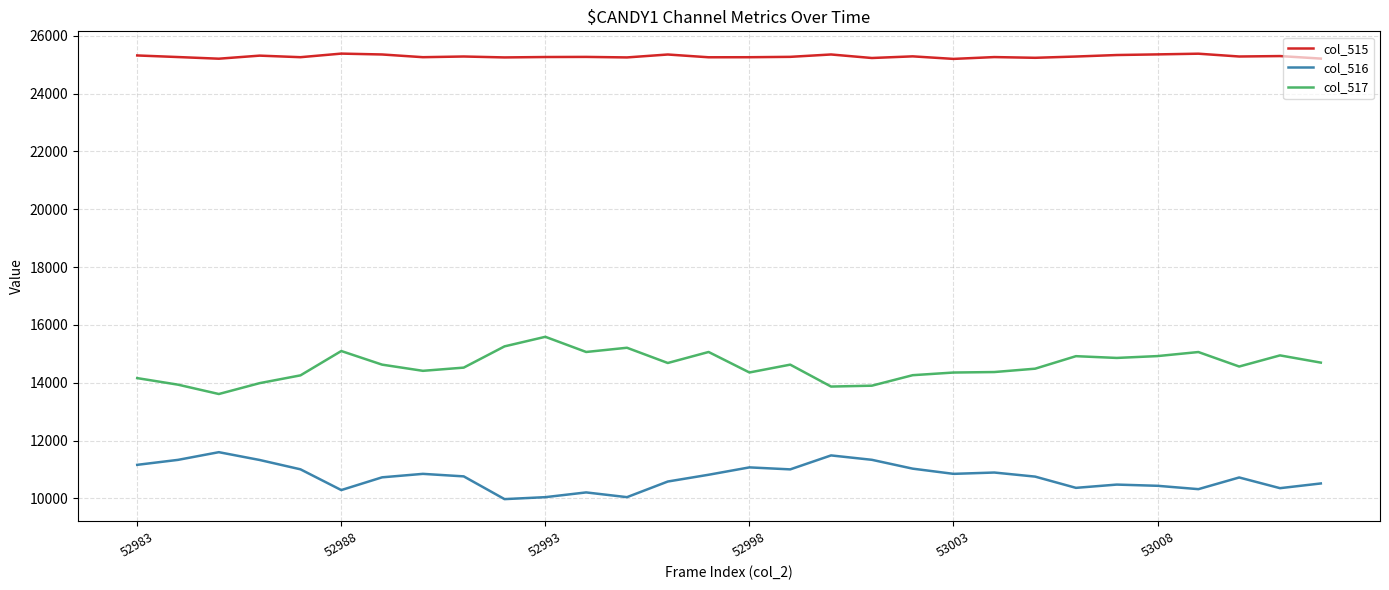

How many series are shown in this chart?

3